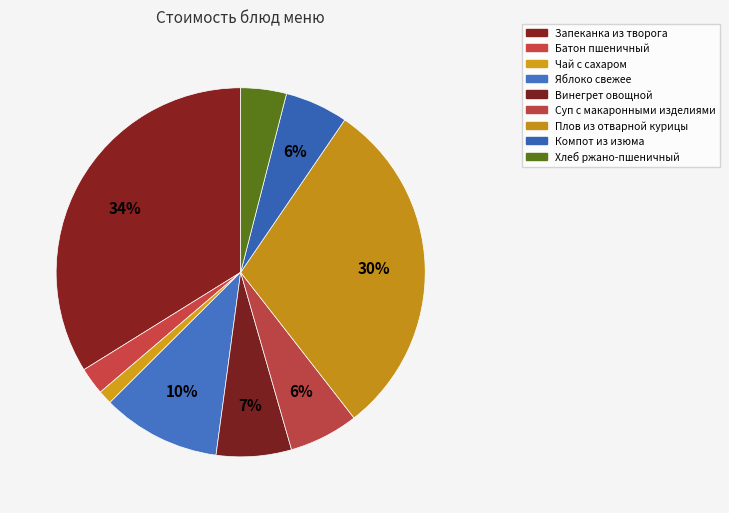

What is the change in value from Чай с сахаром to Хлеб ржано-пшеничный?

+3.5